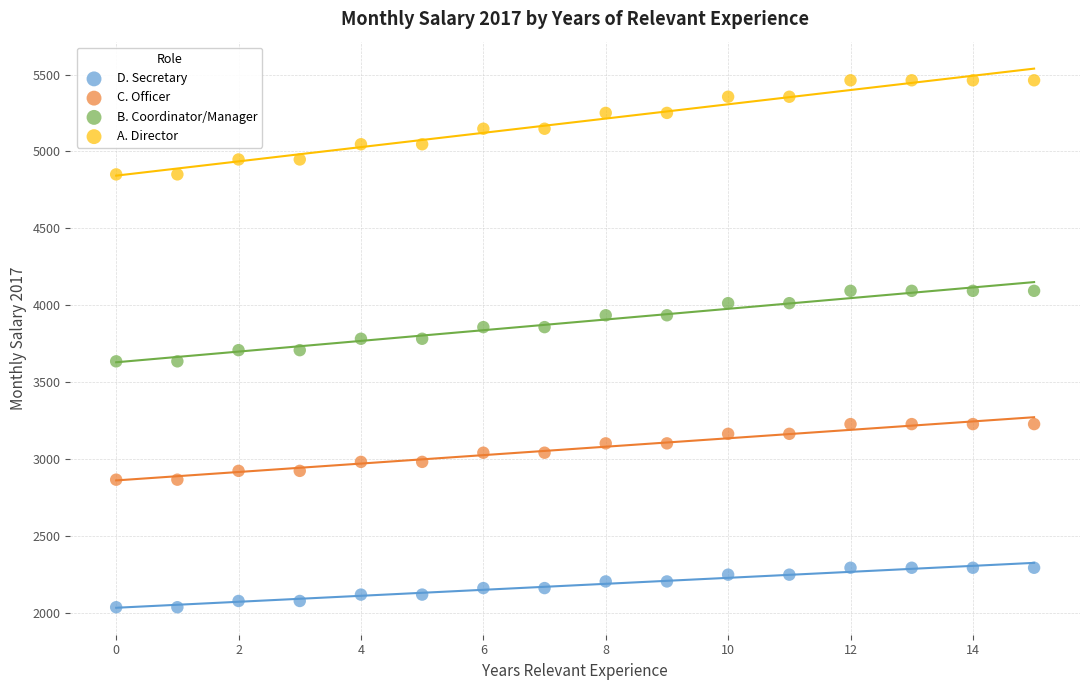

Which series reaches the maximum Y coordinate?

A. Director